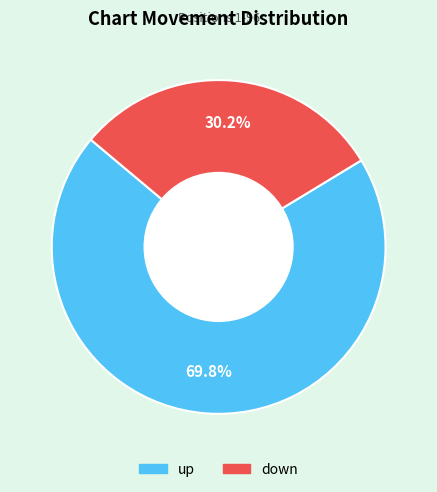

Does any single category account for the majority?

Yes